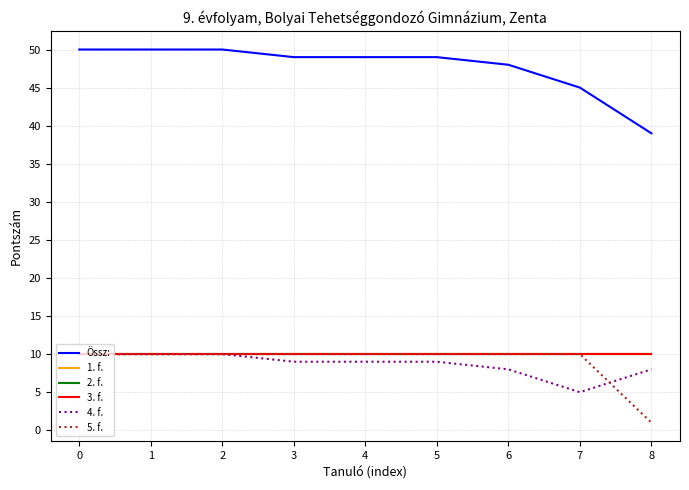

Is this an area chart (filled region under the line)?

No